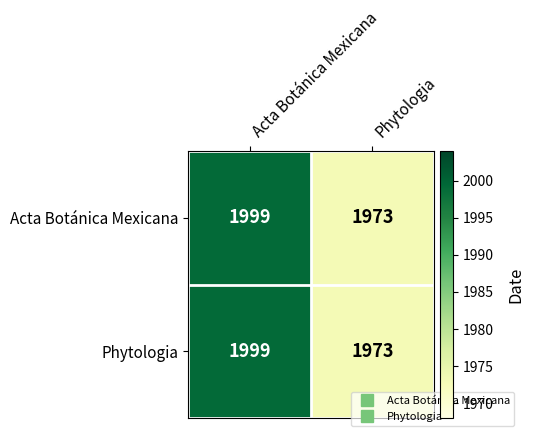

Read the Acta Botánica Mexicana value at Phytologia, to the nearest 10.

1970